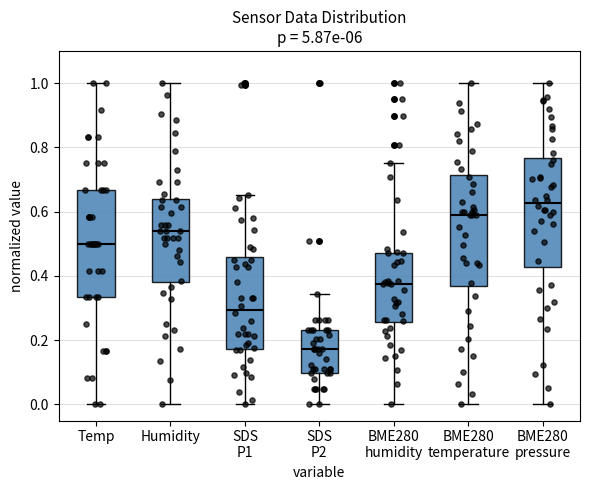

Reading left to right, transcribe this box plot: for each box, give where its median line is, the range the box spans, and where its two whiskers end, as read against the y-axis. The values are not printed on the chart, so give them approximately, as read against the axis.

Temp: median 0.50, box 0.34 to 0.66, whiskers 0.00 to 1.00
Humidity: median 0.54, box 0.38 to 0.64, whiskers 0.00 to 1.00
SDS P1: median 0.30, box 0.18 to 0.46, whiskers 0.00 to 0.66
SDS P2: median 0.18, box 0.10 to 0.24, whiskers 0.00 to 0.34
BME280 humidity: median 0.38, box 0.26 to 0.48, whiskers 0.00 to 0.76
BME280 temperature: median 0.60, box 0.36 to 0.72, whiskers 0.00 to 1.00
BME280 pressure: median 0.62, box 0.42 to 0.76, whiskers 0.00 to 1.00